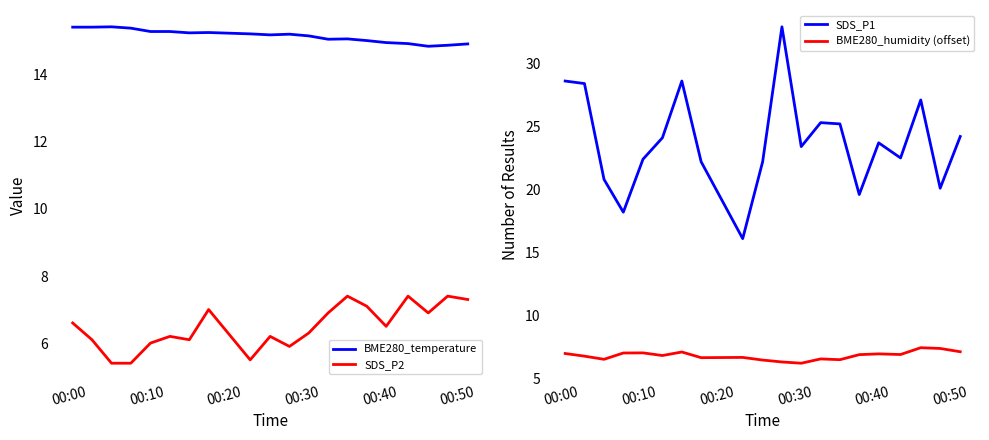

True or false: BME280_humidity (offset) and BME280_temperature cross at least once.

False